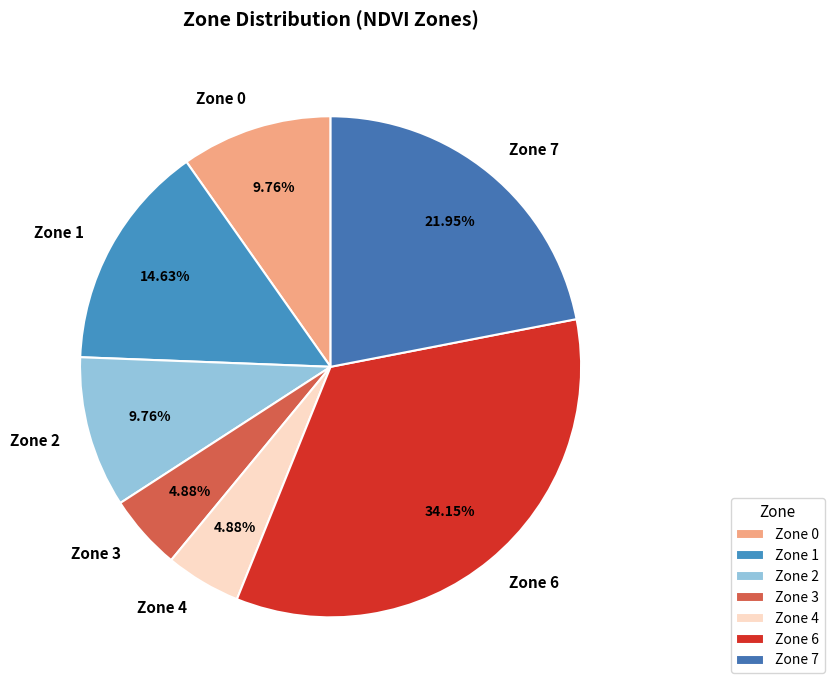

Approximately how many times larger is the value at Zone 1 compared to Zone 7?

0.7